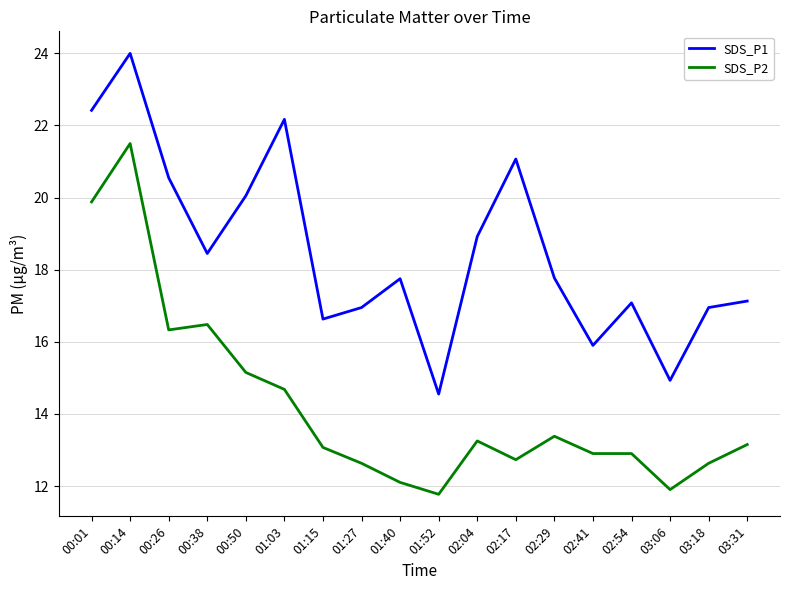

Which series has the largest total across all categories?

SDS_P1